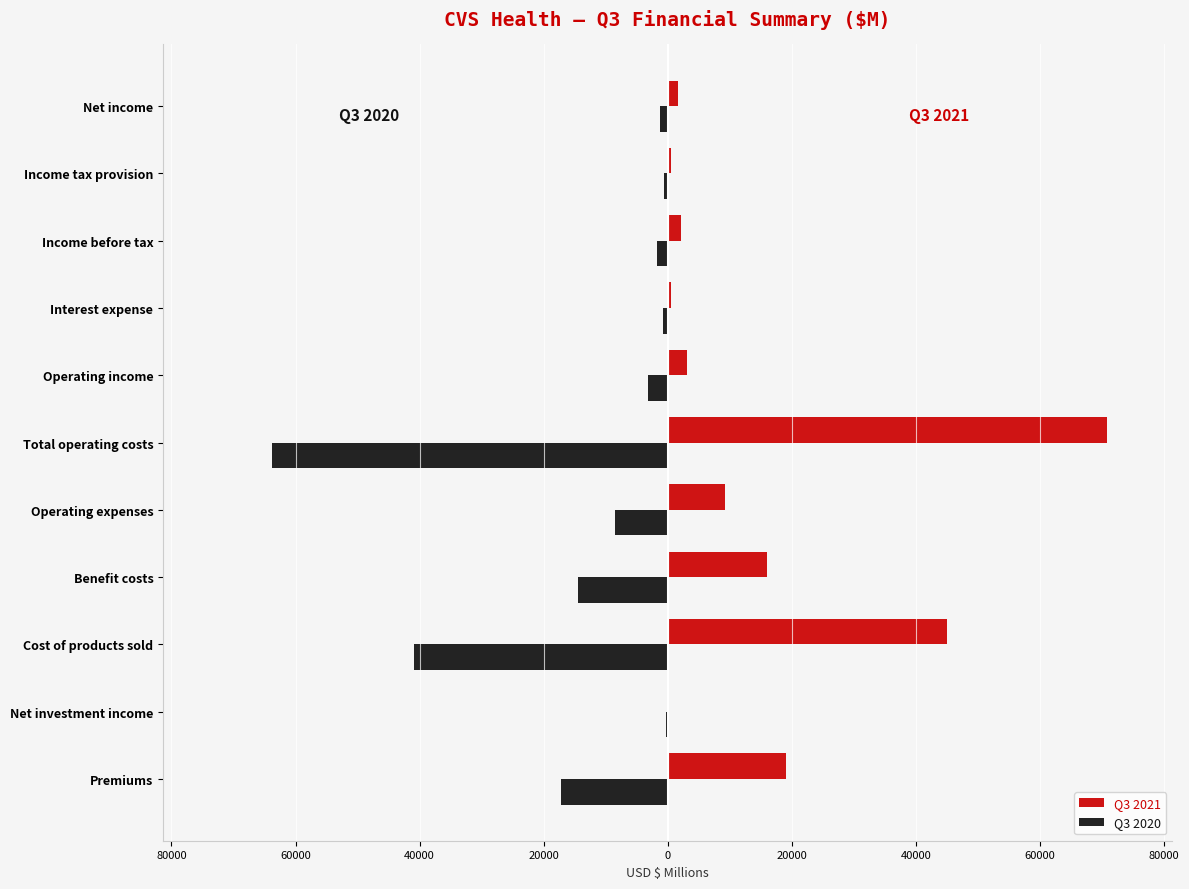

What is the value of the Q3 2021 bar at the 9th from the left?

45011